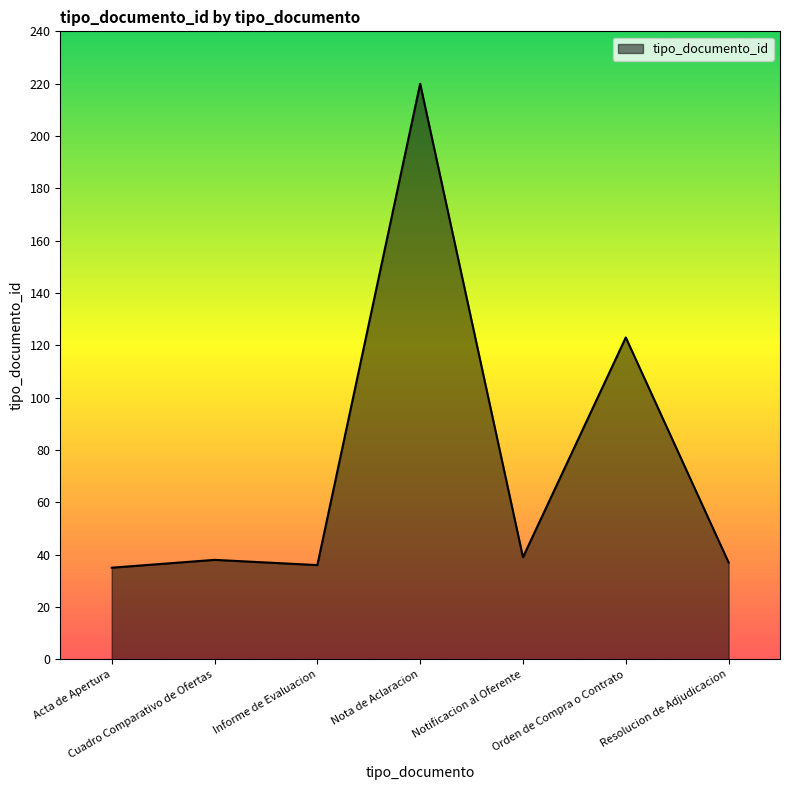

The value at Orden de Compra o Contrato is 64. True or false?

False